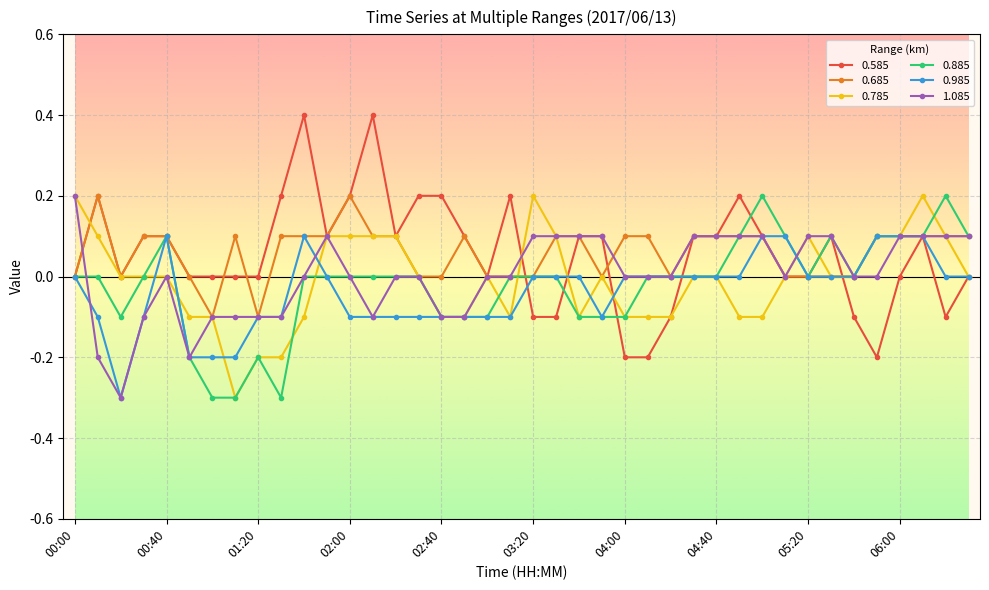

Which series has the largest range (max minus min)?

0.585